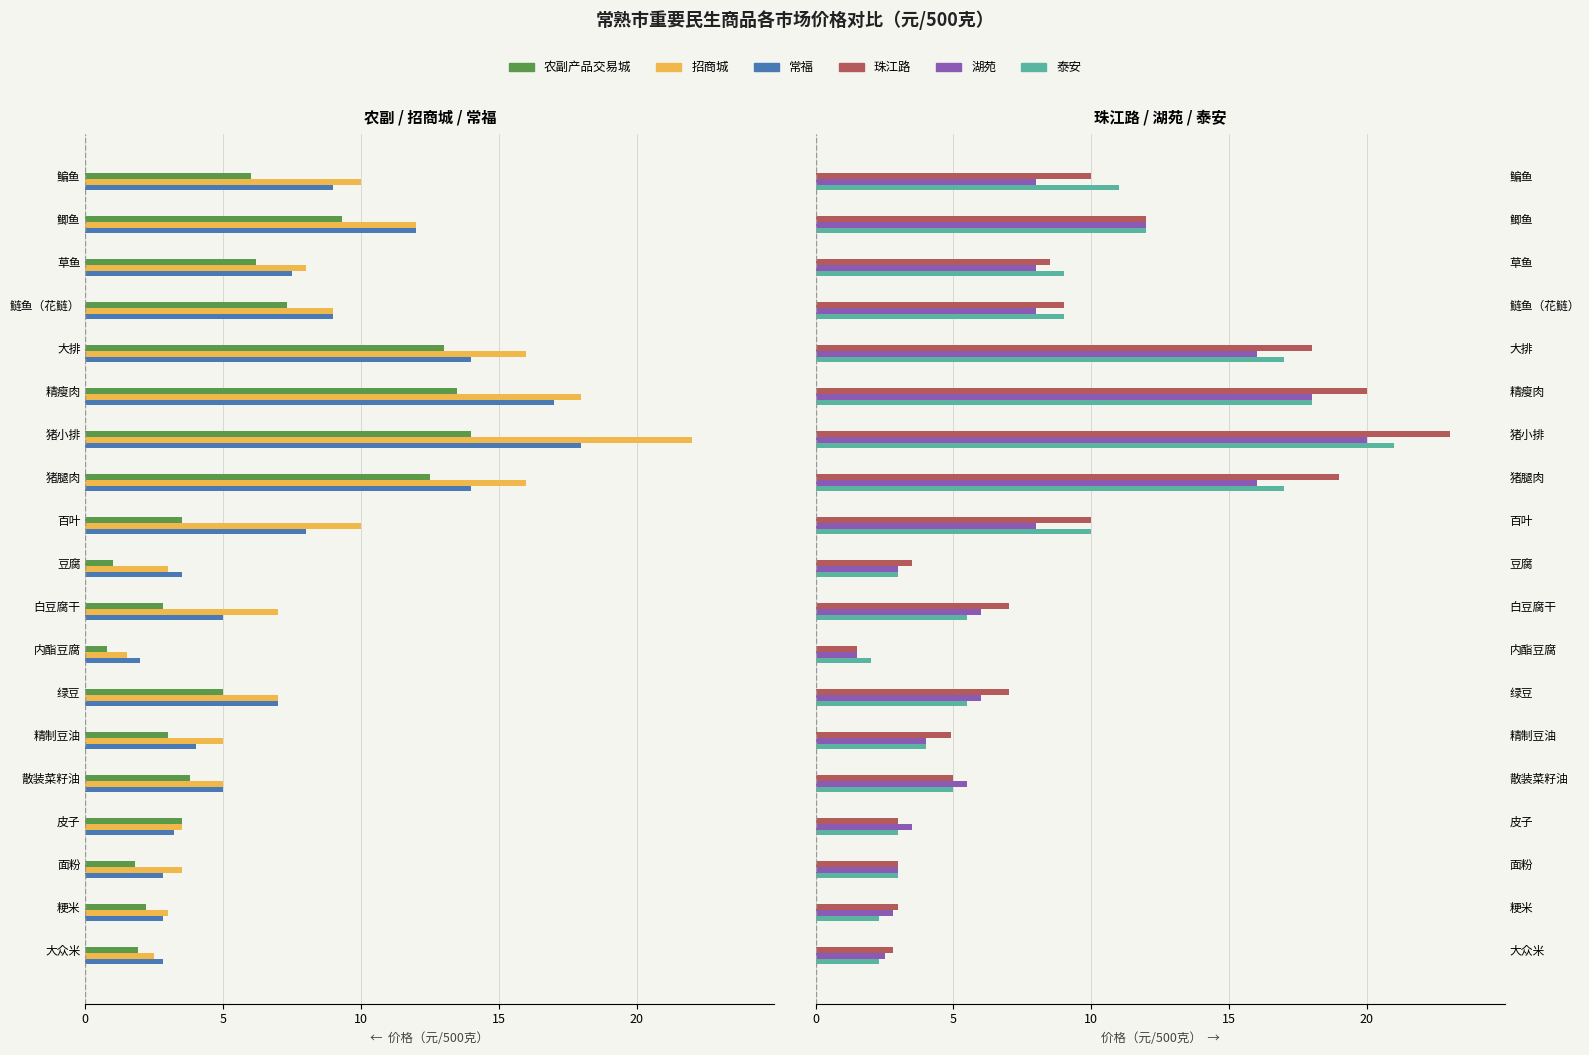

What are all the series names shown in the legend?

农副产品交易城, 招商城, 常福, 珠江路, 湖苑, 泰安